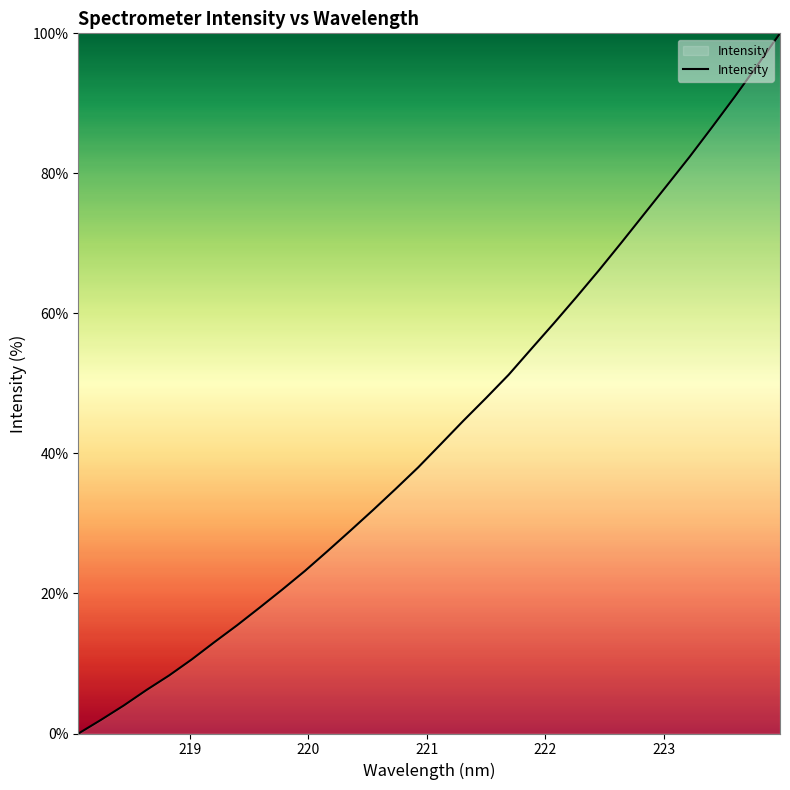

What is the sum of all values?

1386.4